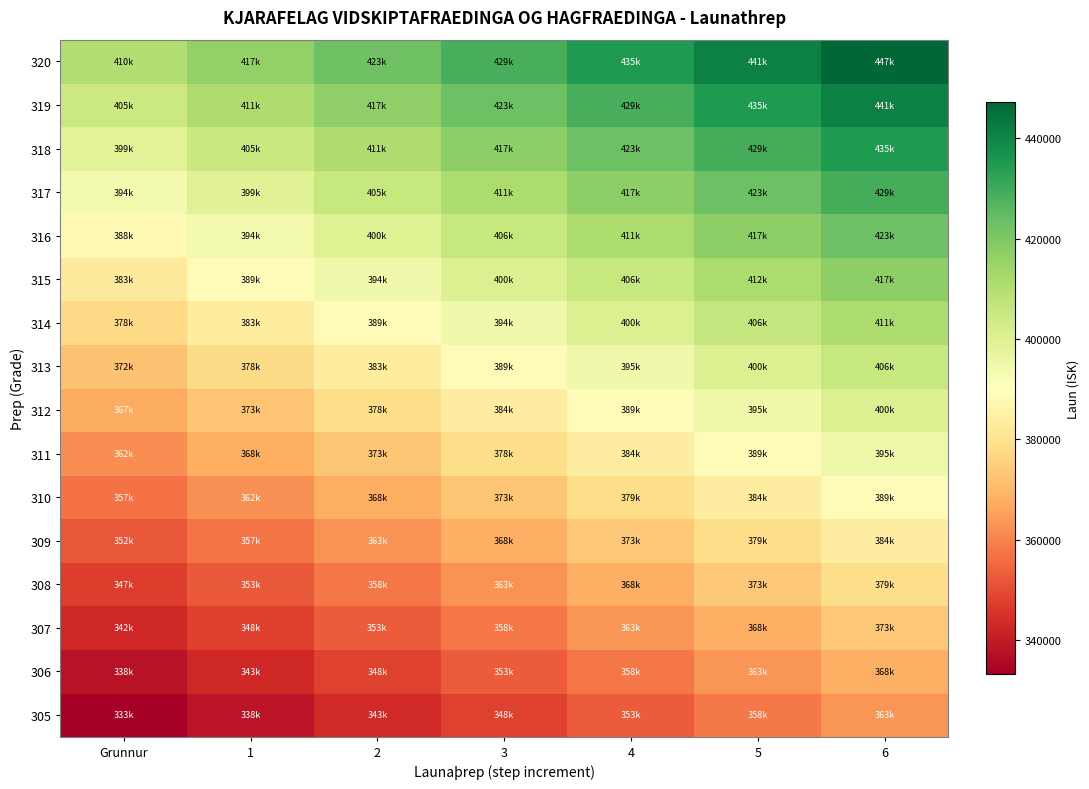

Between 1 and 3, which is larger?

3